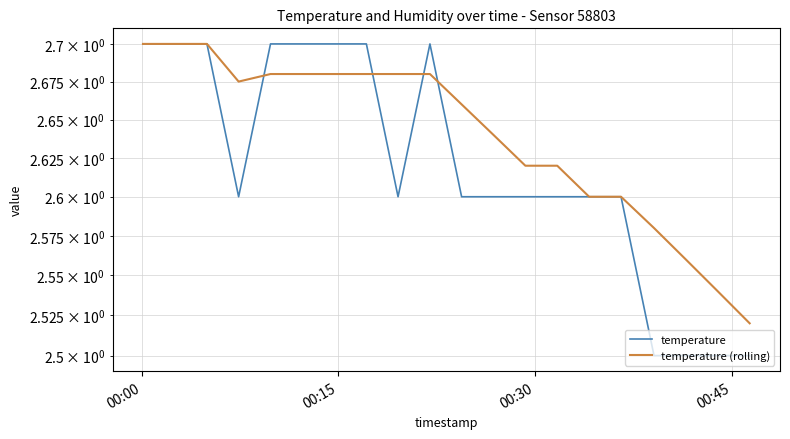

How many interior local peaks does the temperature series have?

1